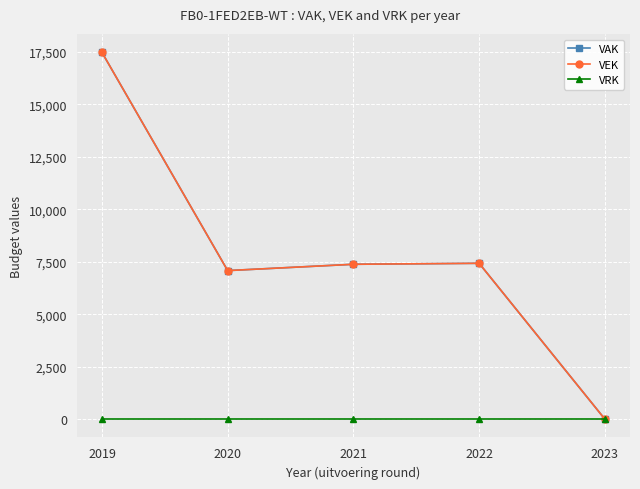

Is this an area chart (filled region under the line)?

No